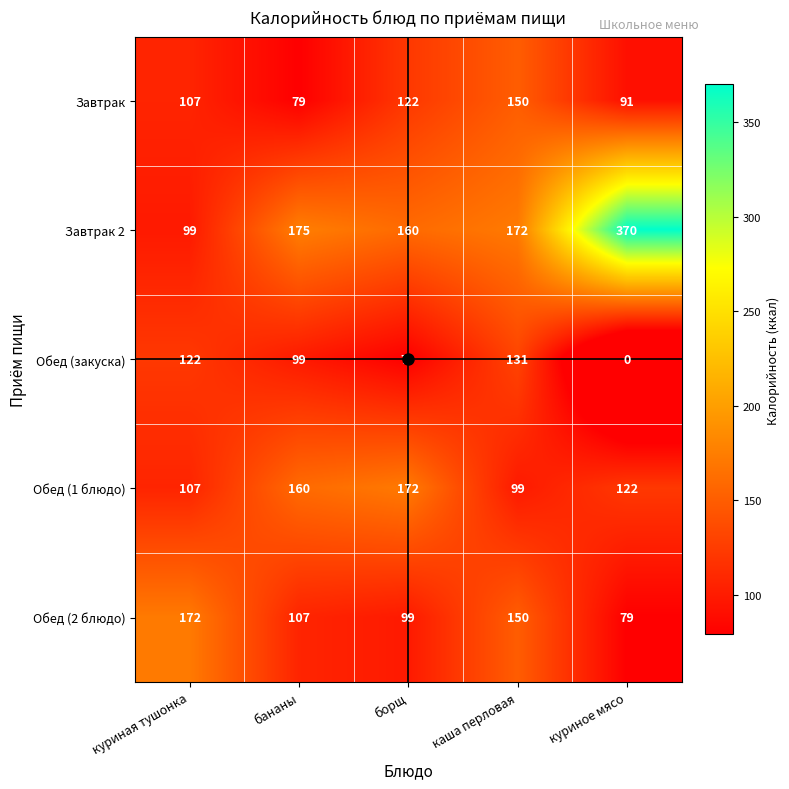

What is the difference between the maximum and minimum values in the Обед (закуска) series?

131